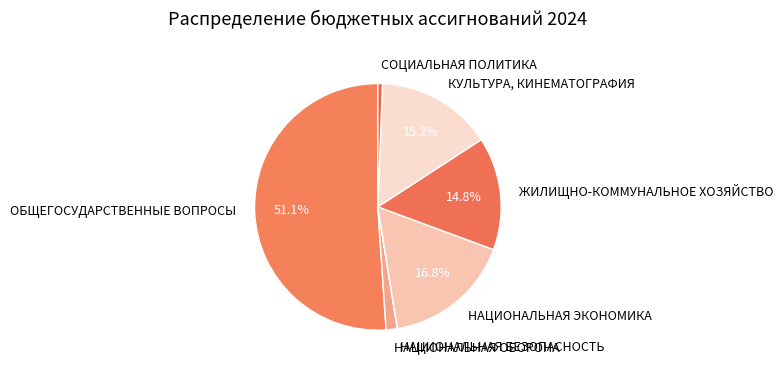

Which slice represents more than half of the pie?

ОБЩЕГОСУДАРСТВЕННЫЕ ВОПРОСЫ